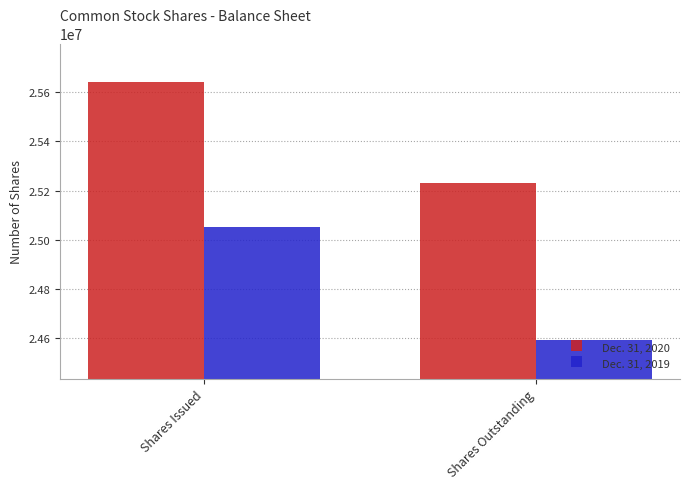

Rank the series at Shares Outstanding from highest to lowest value.

Dec. 31, 2020, Dec. 31, 2019